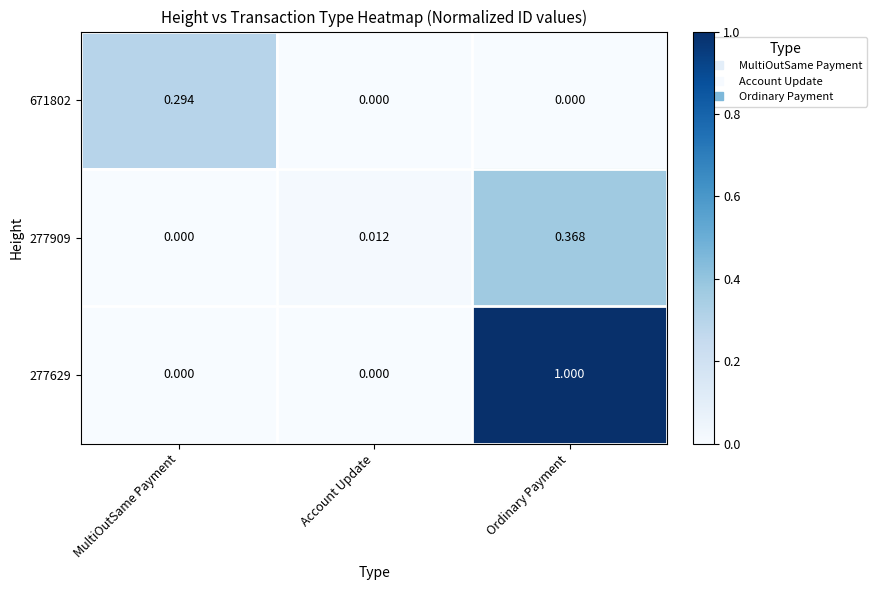

At which label does 671802 reach its peak?

MultiOutSame Payment